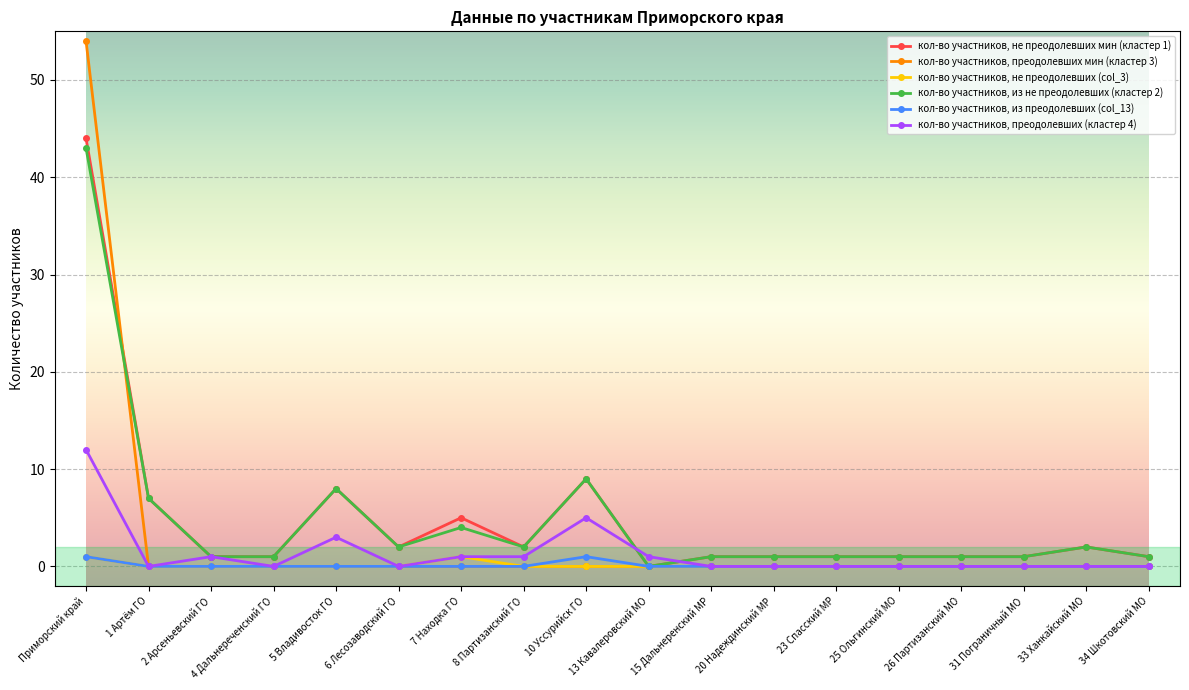

Does the chart display data point markers on the line(s)?

Yes